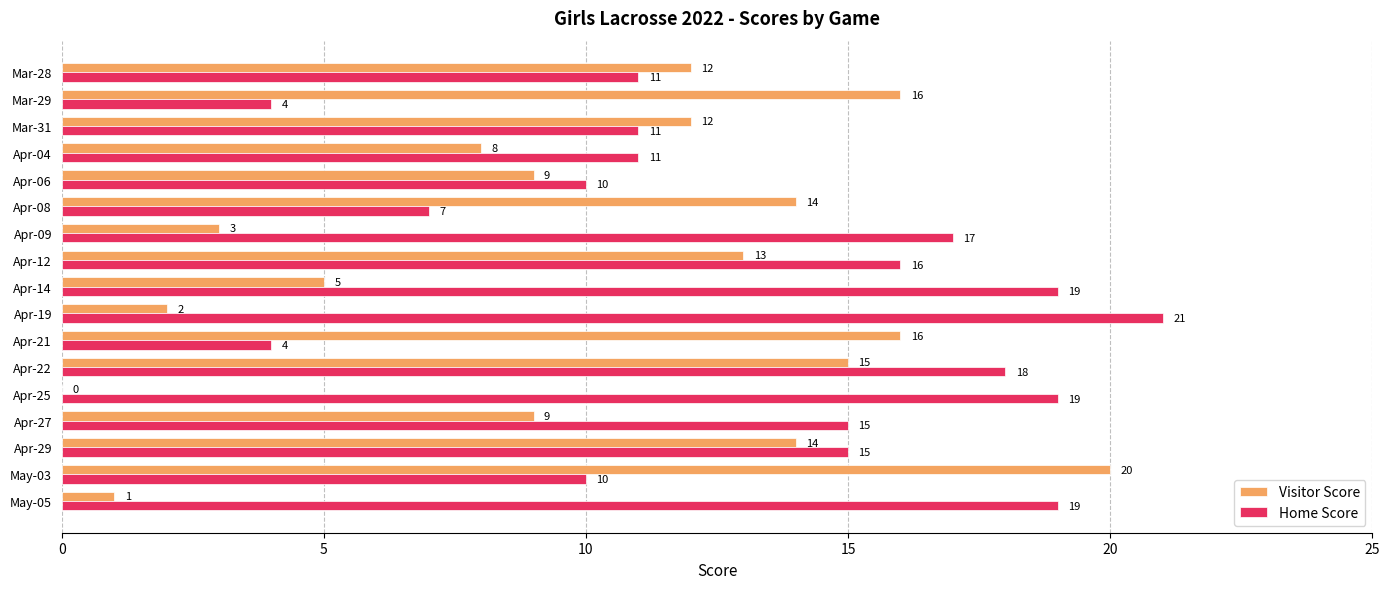

How many positive values does the Visitor Score series have?

16